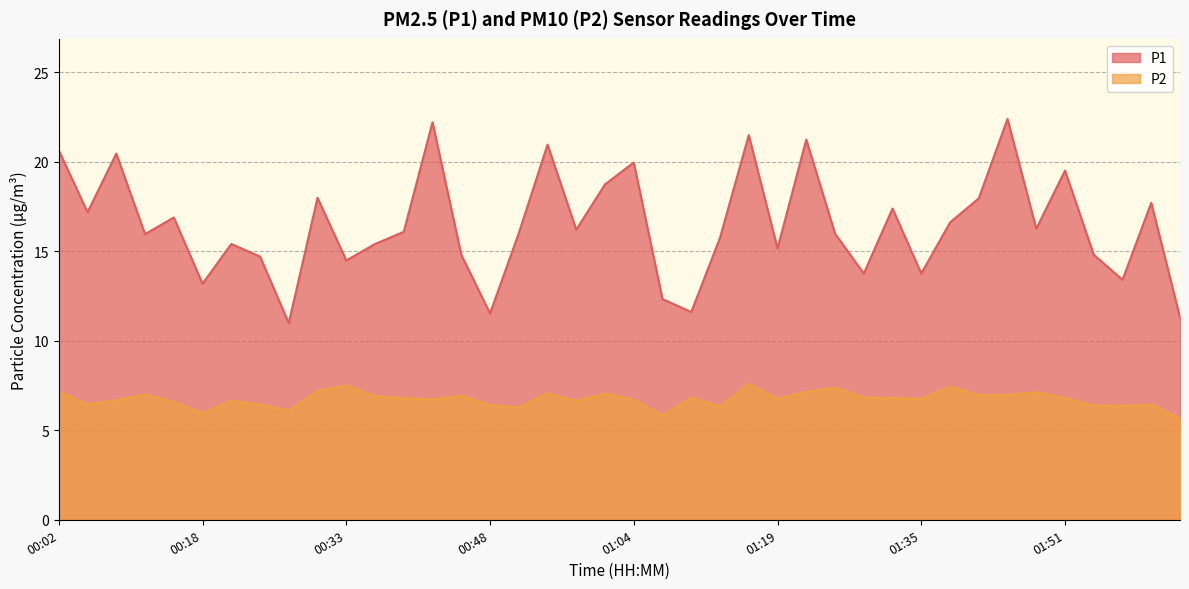

What is the difference between the highest and lowest values at 00:58?

9.6